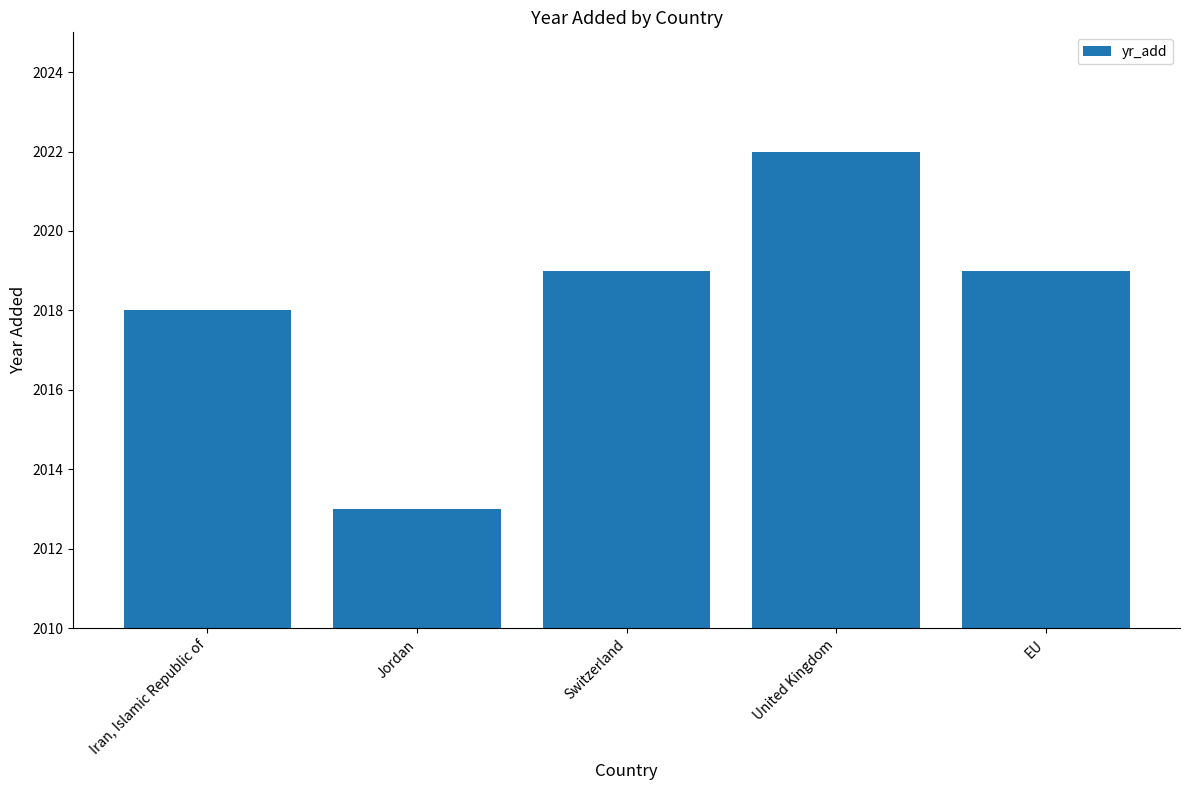

What is the smallest value displayed?

2013